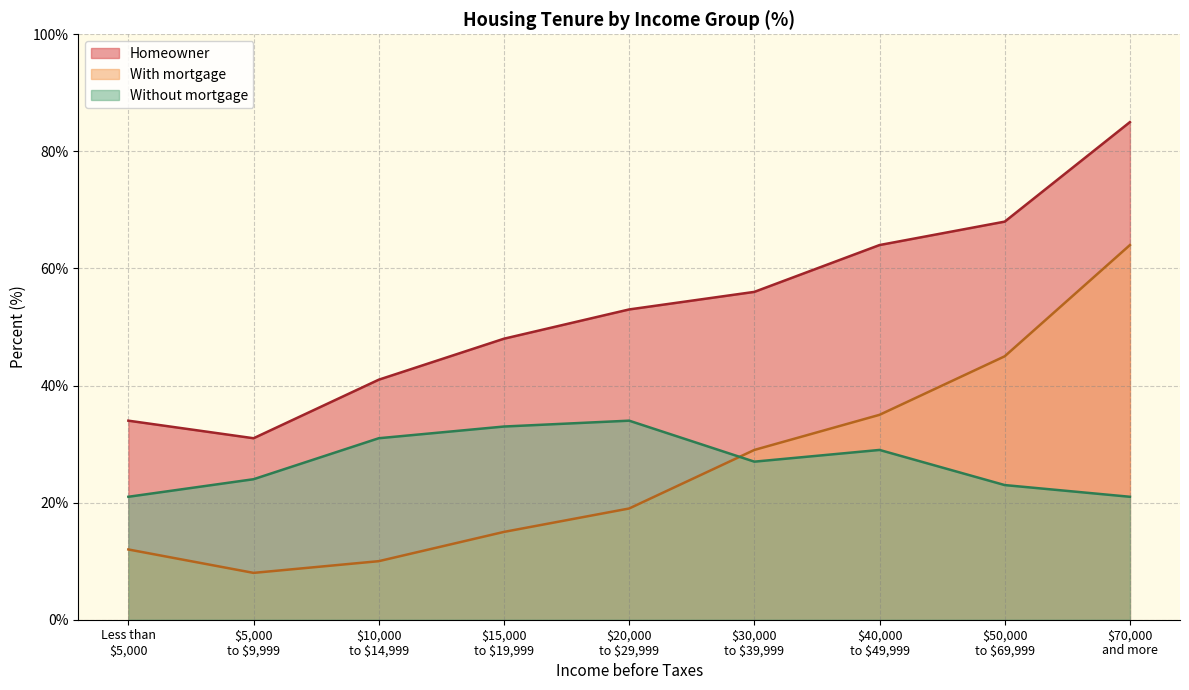

Which series has the largest total across all categories?

Homeowner